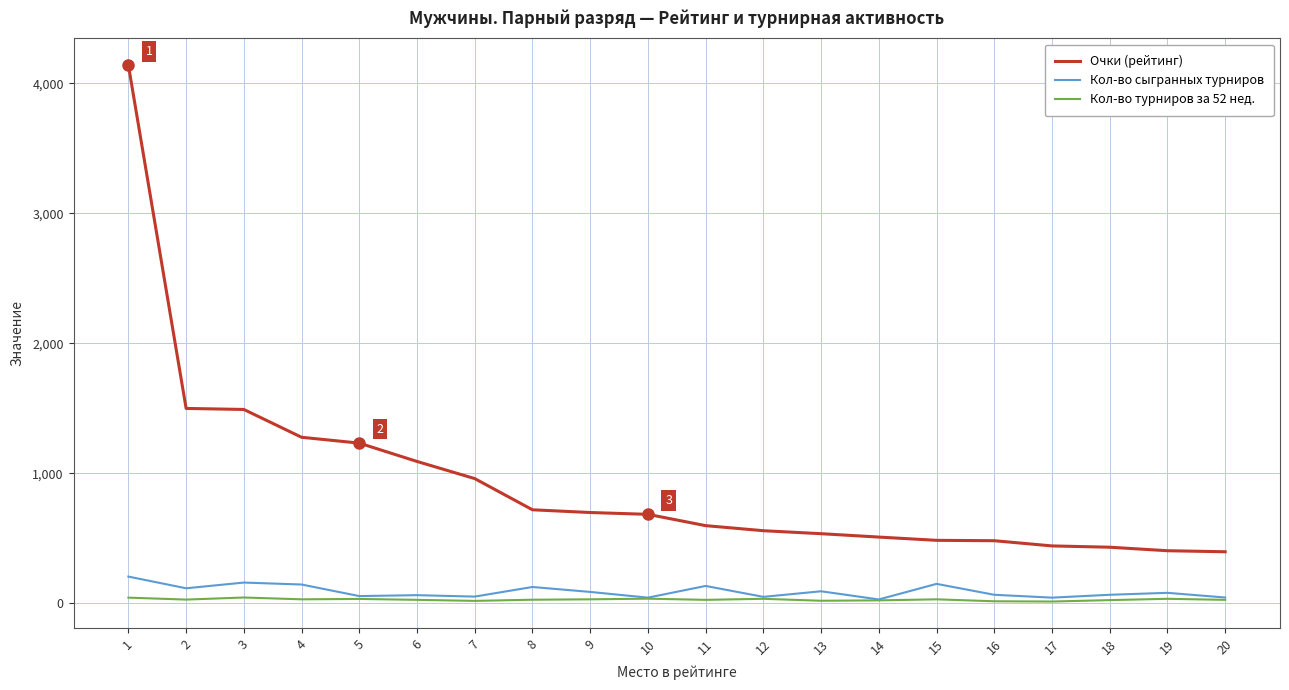

True or false: Кол-во сыгранных турниров and Очки (рейтинг) intersect in this chart.

False